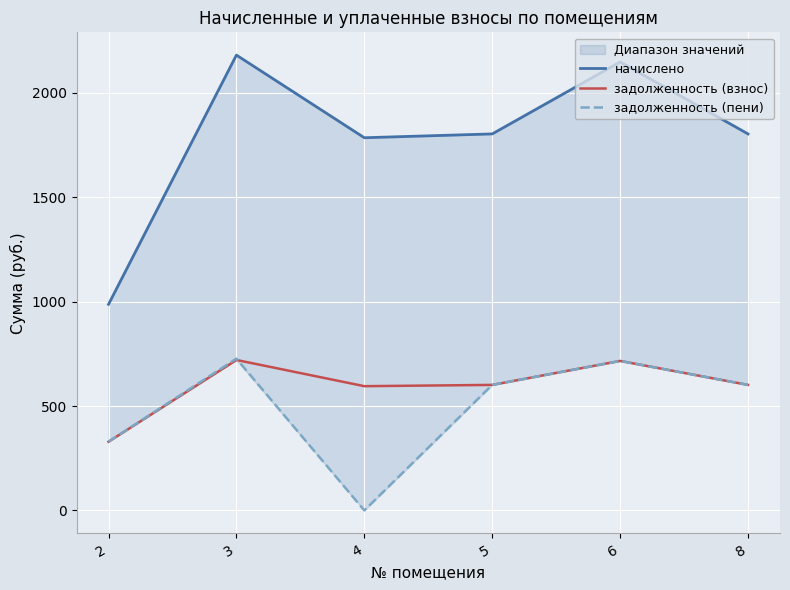

What is the sum of the задолженность (пени) values at 6 and 2?

1045.2